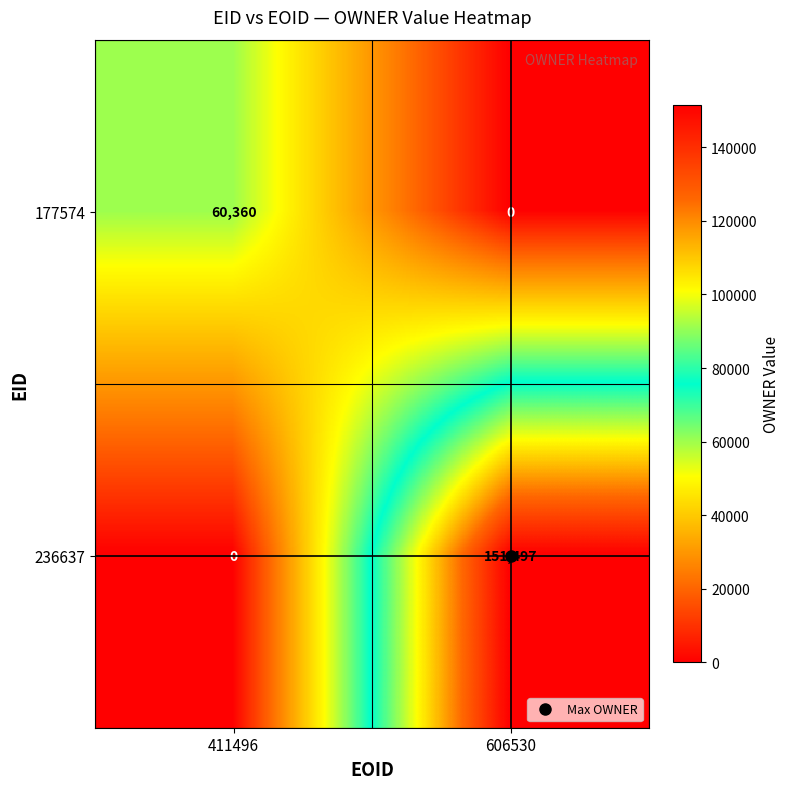

At which label is 236637 closest to 75748?

411496